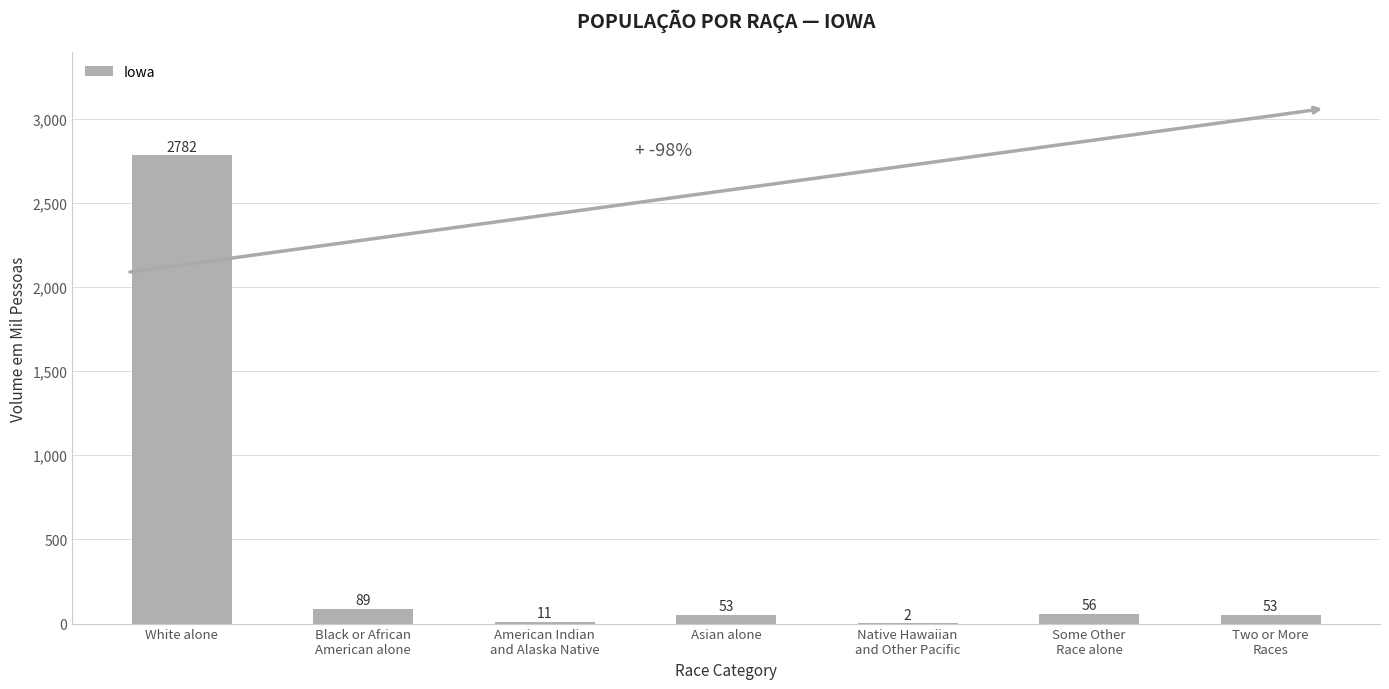

What is the greatest value displayed?

2781.6